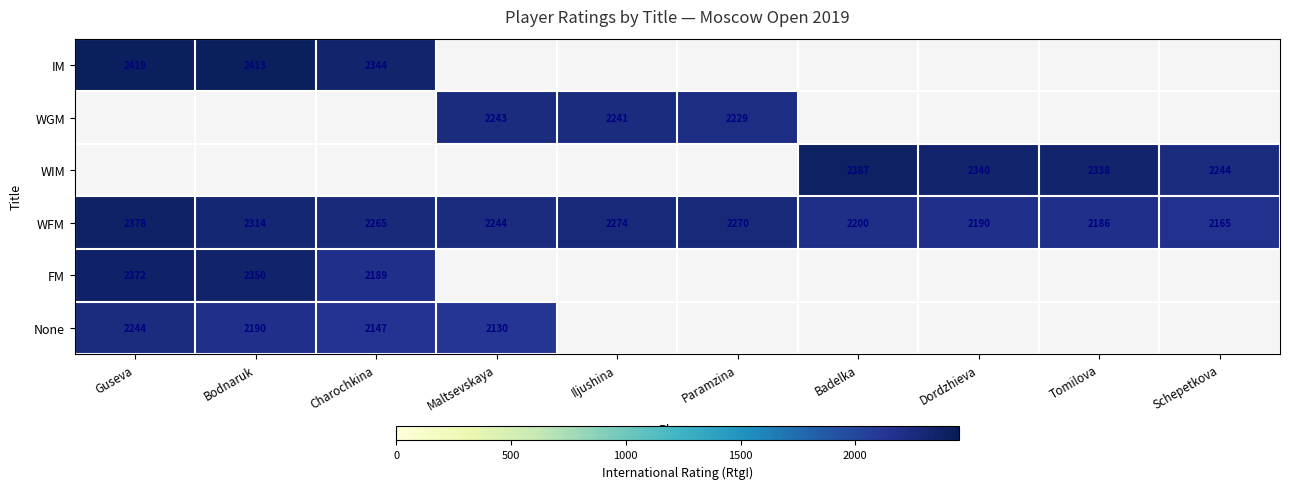

What is the sum of all WFM values?

22486